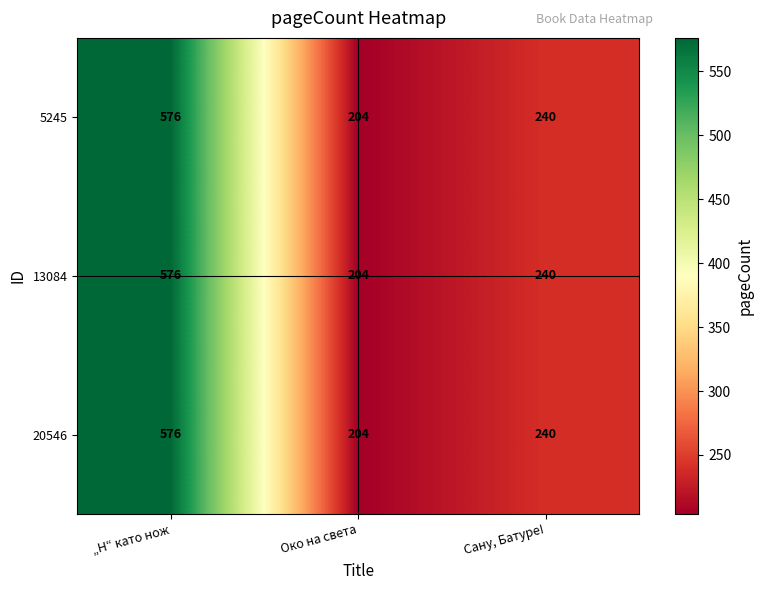

Which category has the lowest value across all series?

Око на света